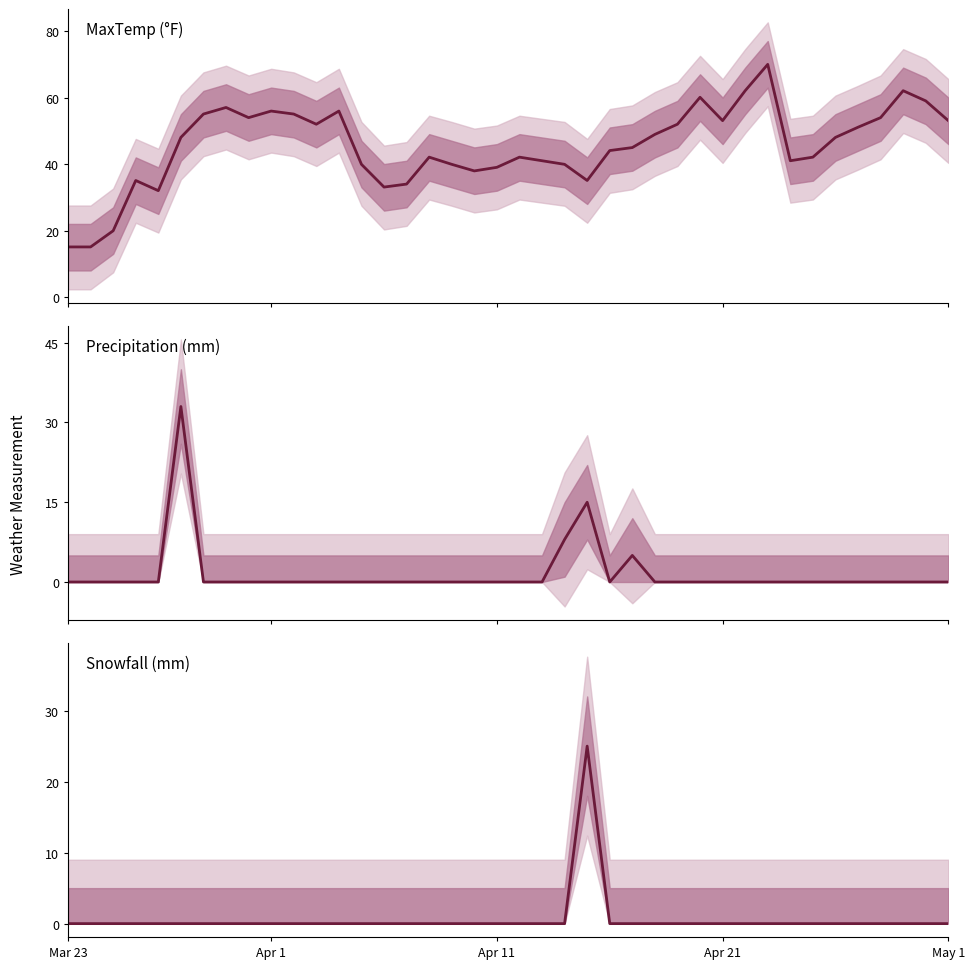

Which has a higher value, 9 or 12?

9